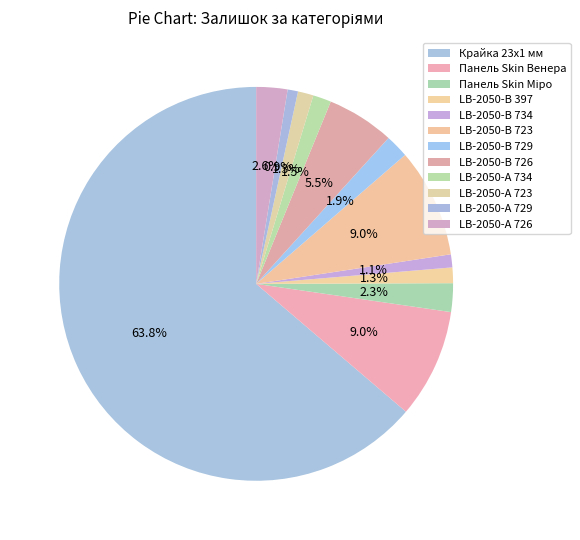

To the nearest percent, what is the difference between the Крайка 23x1 мм and LB-2050-А 729 slice percentages?

63%